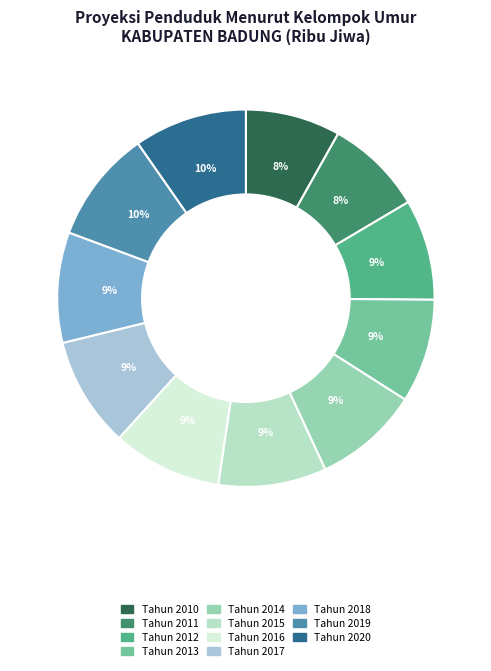

How many slices are in this pie chart?

11